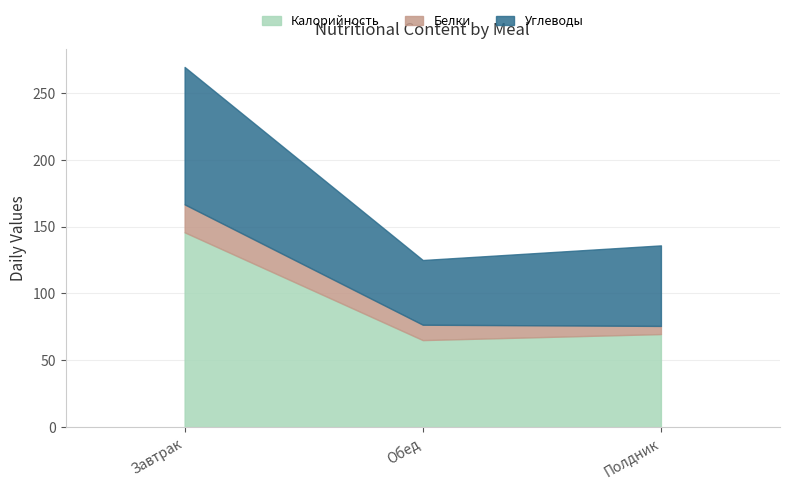

At which category is the sum across all series the highest?

Завтрак